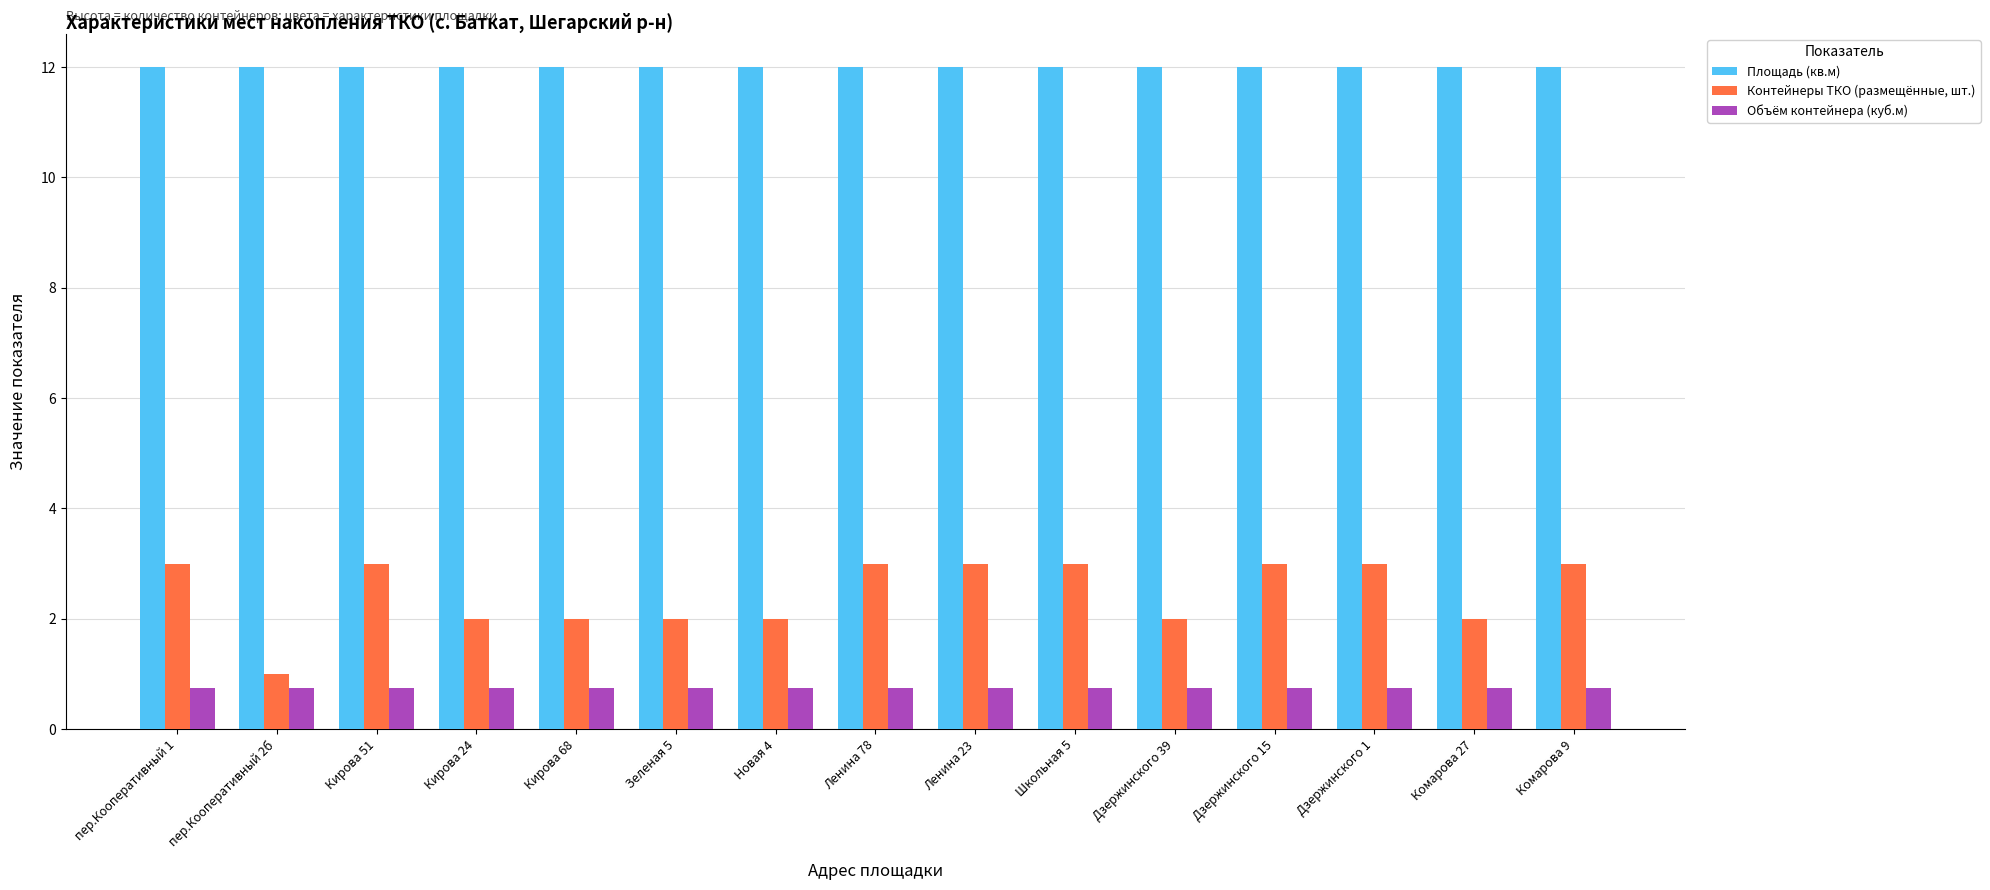

Which series has the largest range (max minus min)?

Контейнеры ТКО (размещённые, шт.)